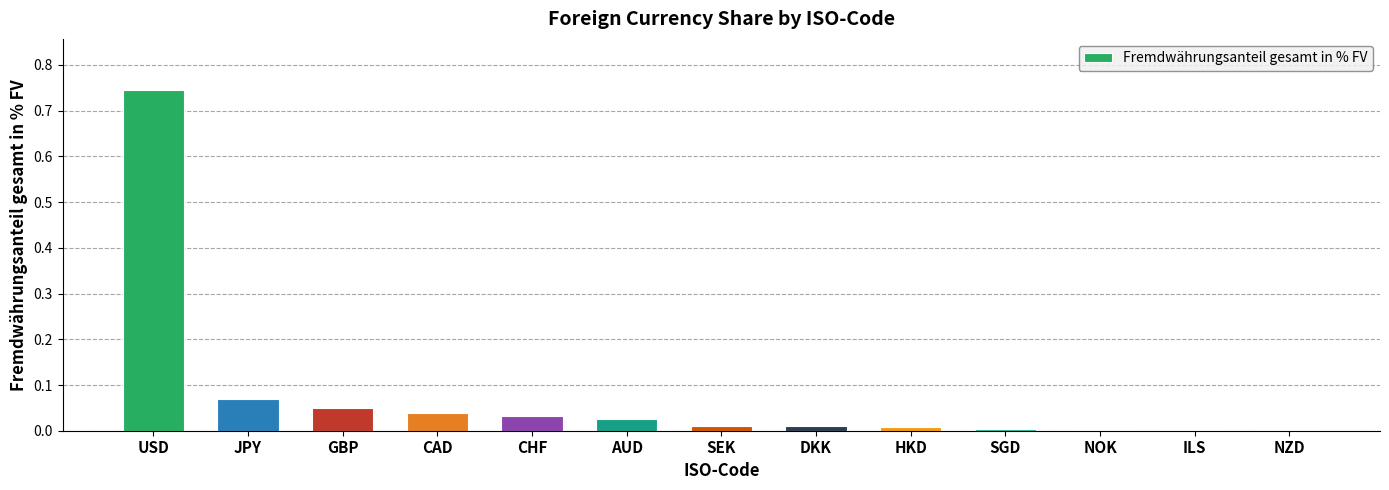

The chart shows a value of 0.0 at SGD. True or false?

True